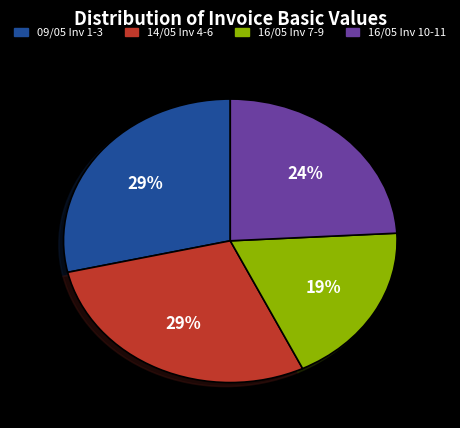

Does any single category account for the majority?

No